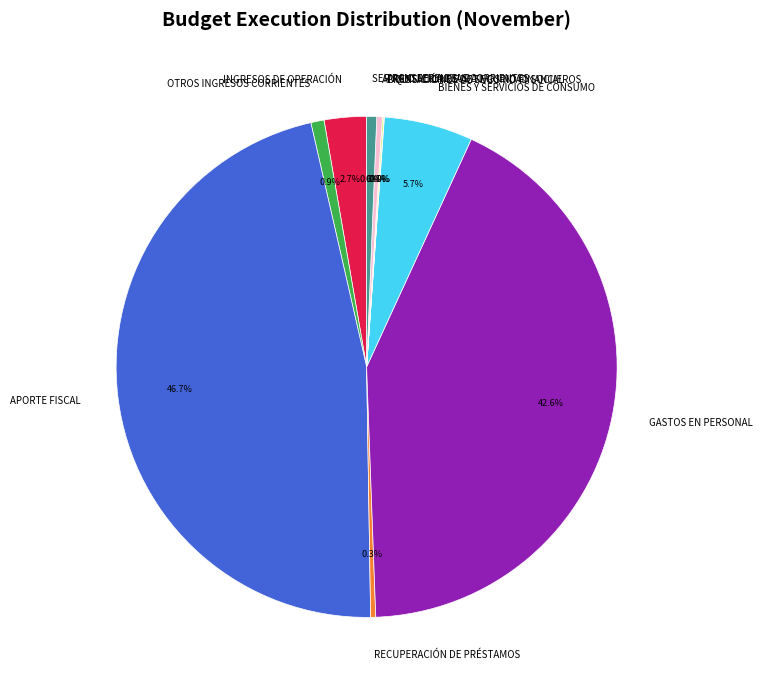

To the nearest percent, what percentage of the pie is SERVICIO DE LA DEUDA?

1%